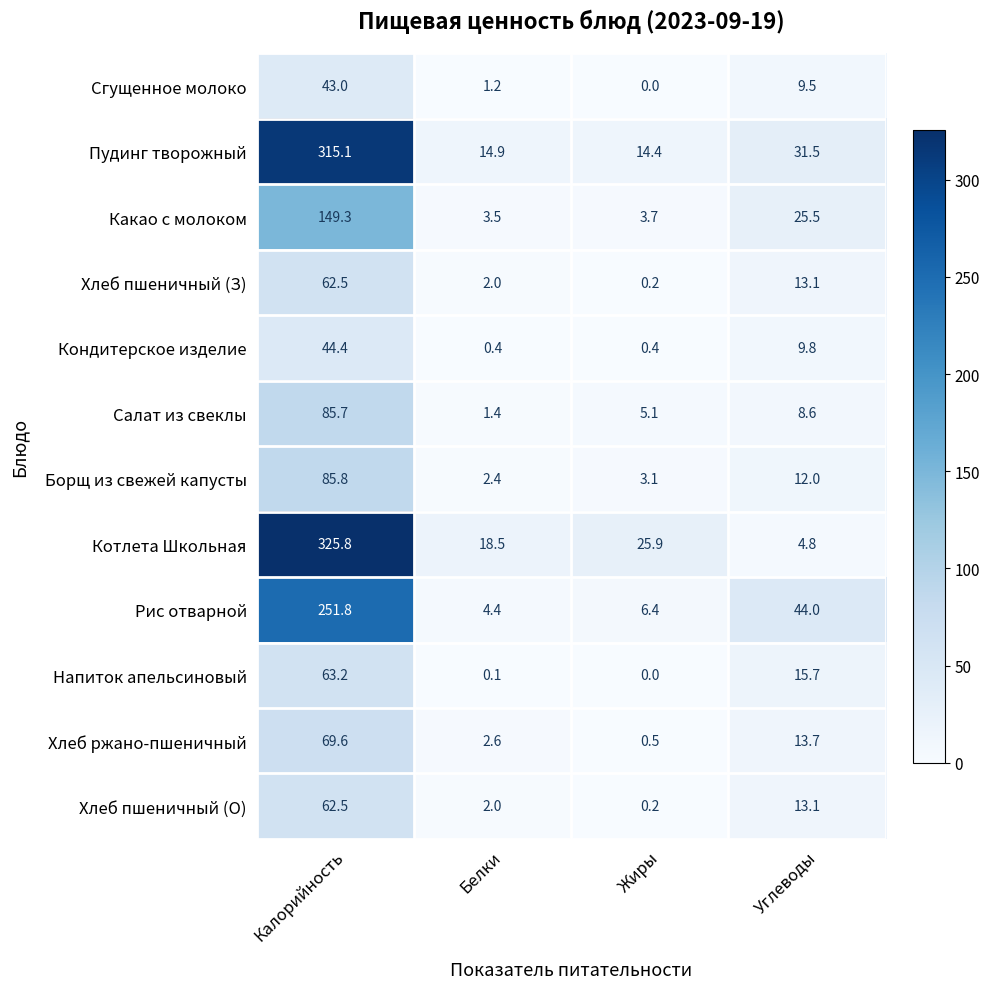

Which series changed the most between Жиры and Углеводы?

Рис отварной